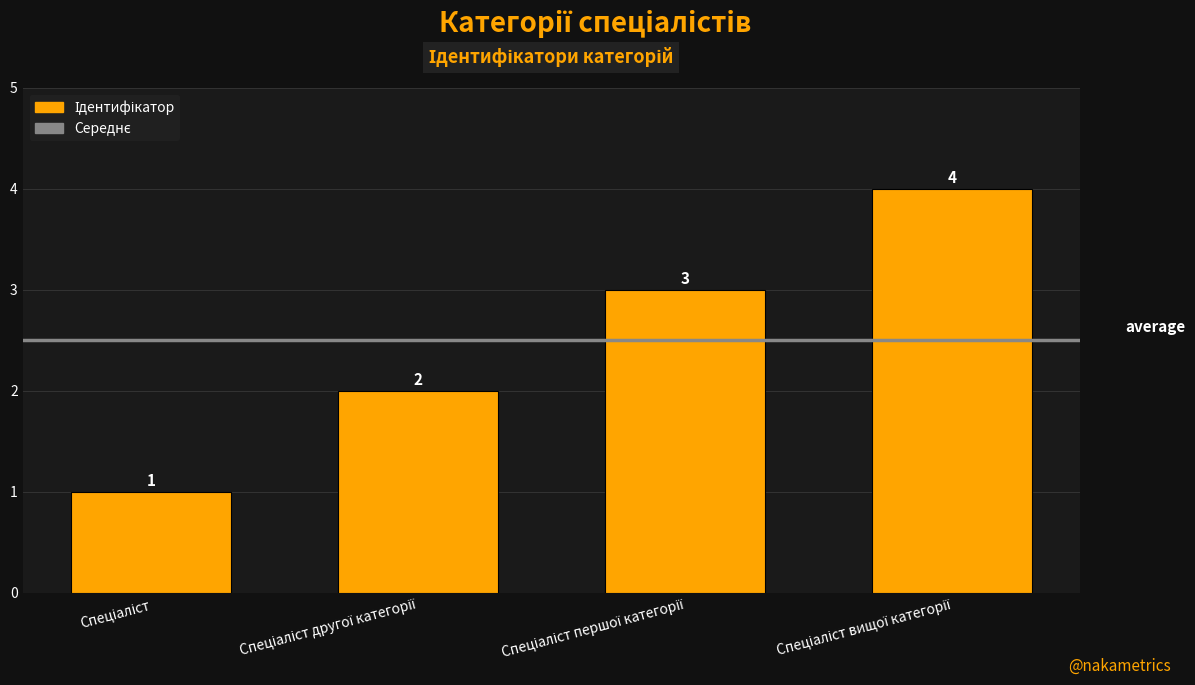

What is the greatest value displayed?

4